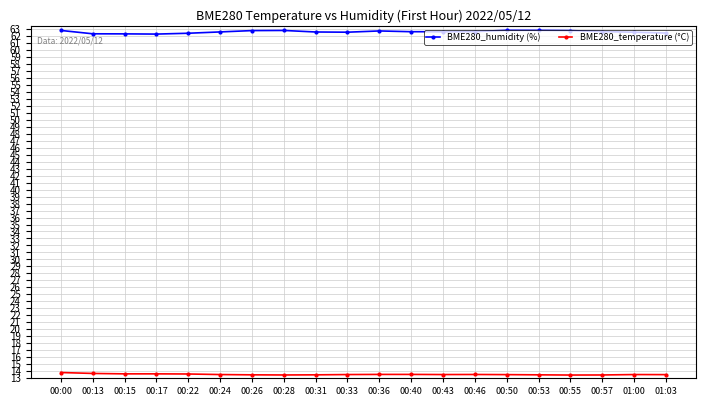

True or false: BME280_temperature (°C) and BME280_humidity (%) intersect in this chart.

False